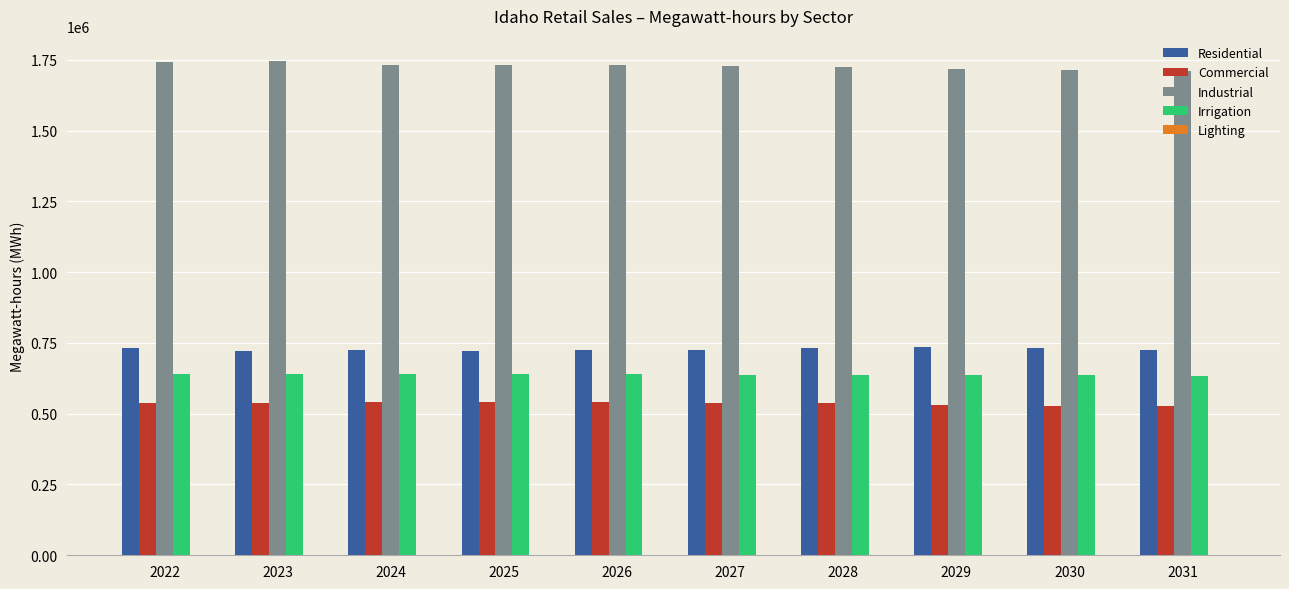

Which series has the largest total across all categories?

Industrial